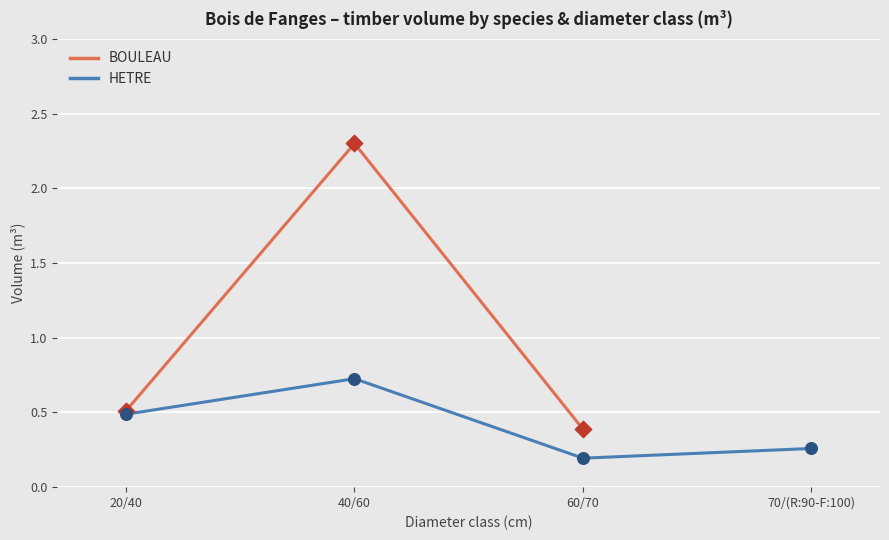

What are all the series names shown in the legend?

BOULEAU, HETRE